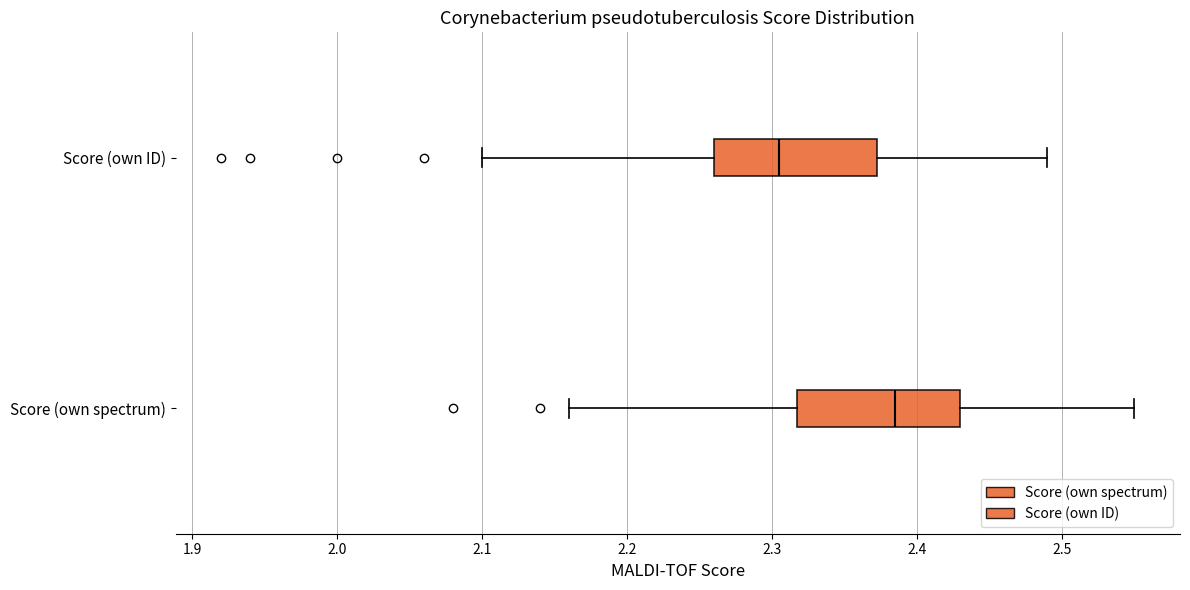

Where is the right edge of the box for Score (own spectrum) on the x-axis? The values are not printed on the chart, so give them approximately, as read against the axis.

2.43